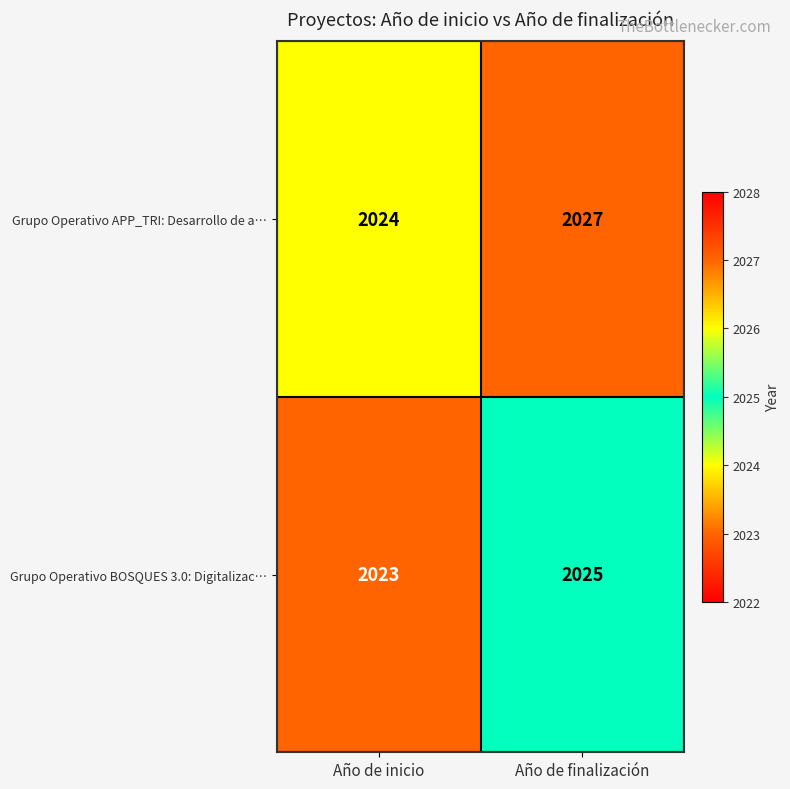

What is the smallest value displayed?

2023